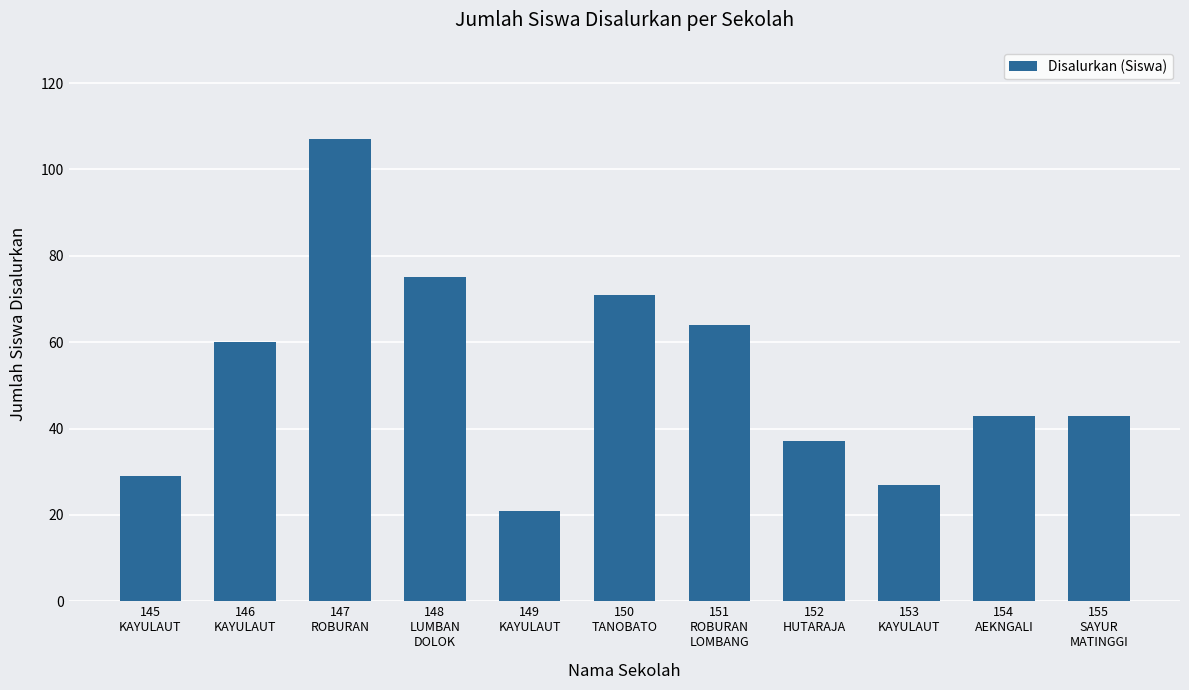

What value does the data have at 149
KAYULAUT, to the nearest 5?

20